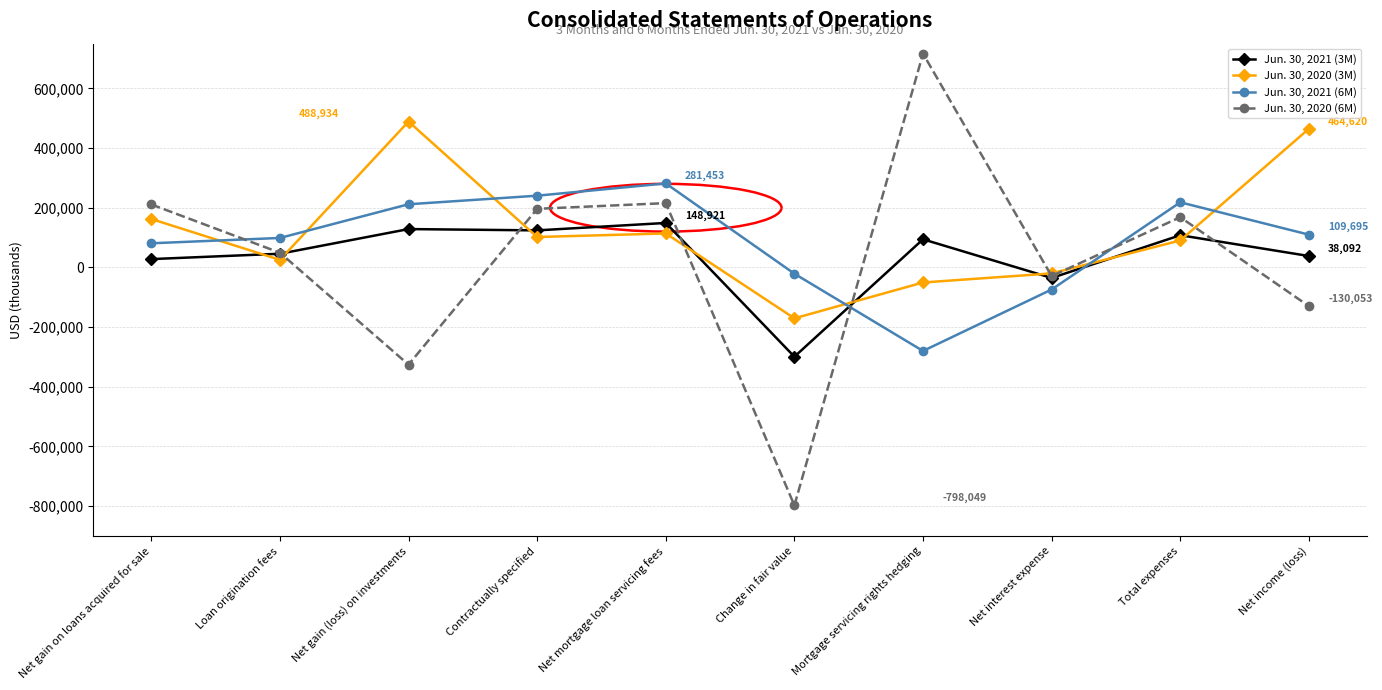

How many distinct data groups are displayed?

4